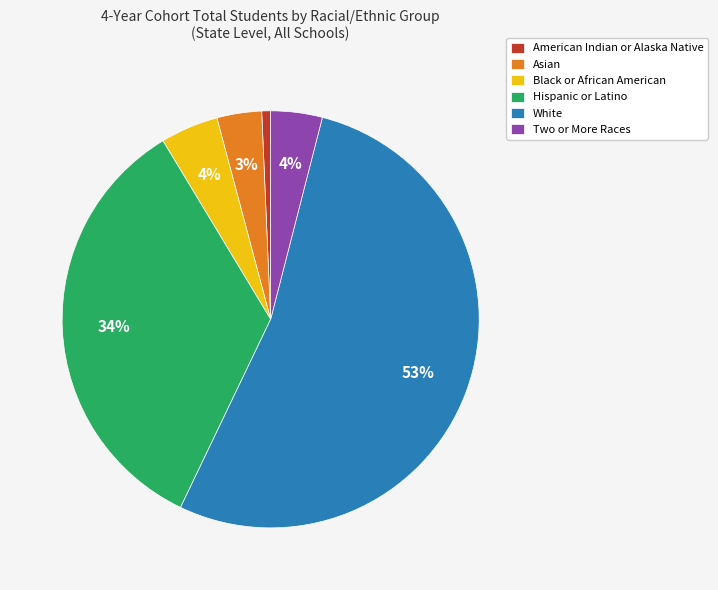

Is Black or African American the majority of the pie?

No